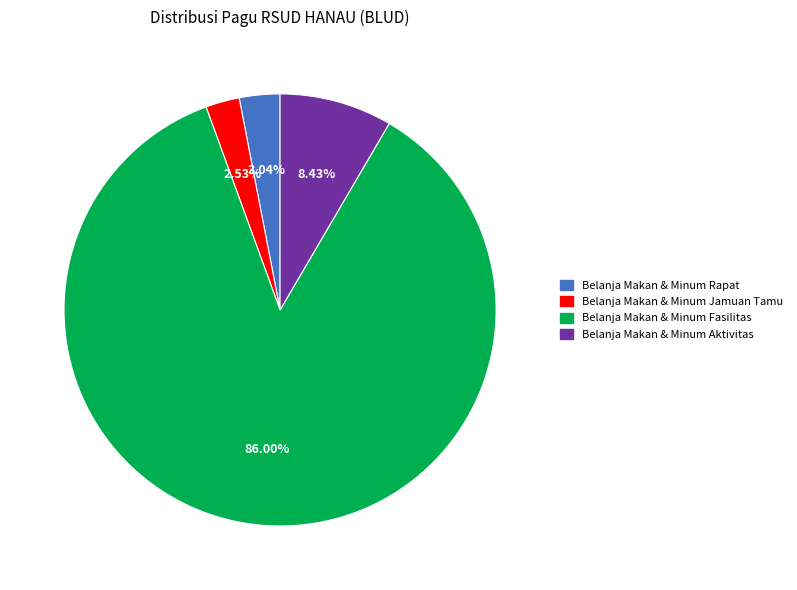

Which category has the smallest portion of the pie?

Belanja Makan & Minum Jamuan Tamu